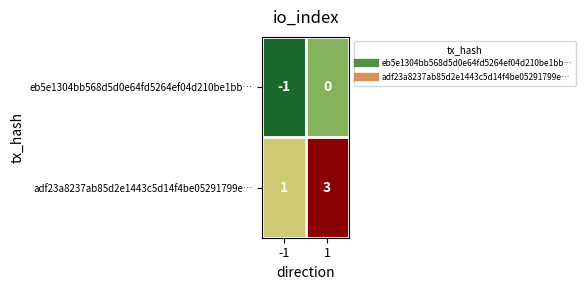

Which series has the largest total across all categories?

adf23a8237ab85d2e1443c5d14f4be05291799e…